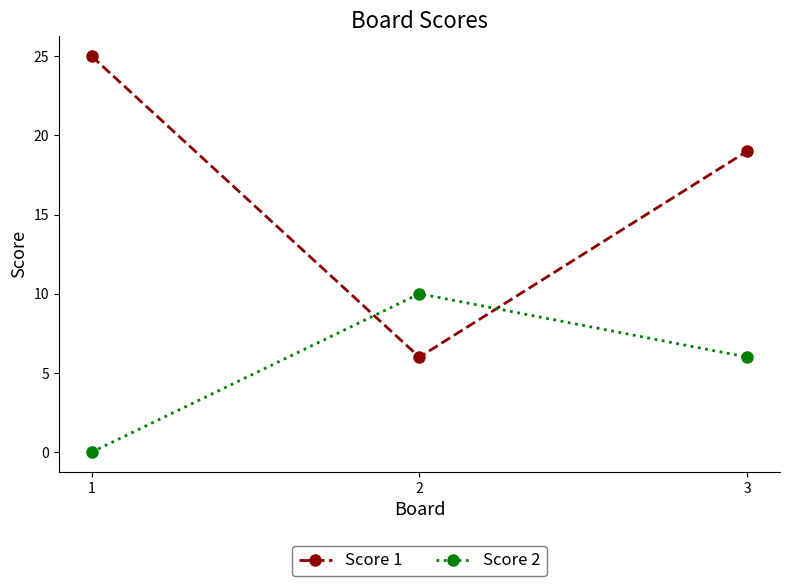

What is the minimum value for Score 1?

6